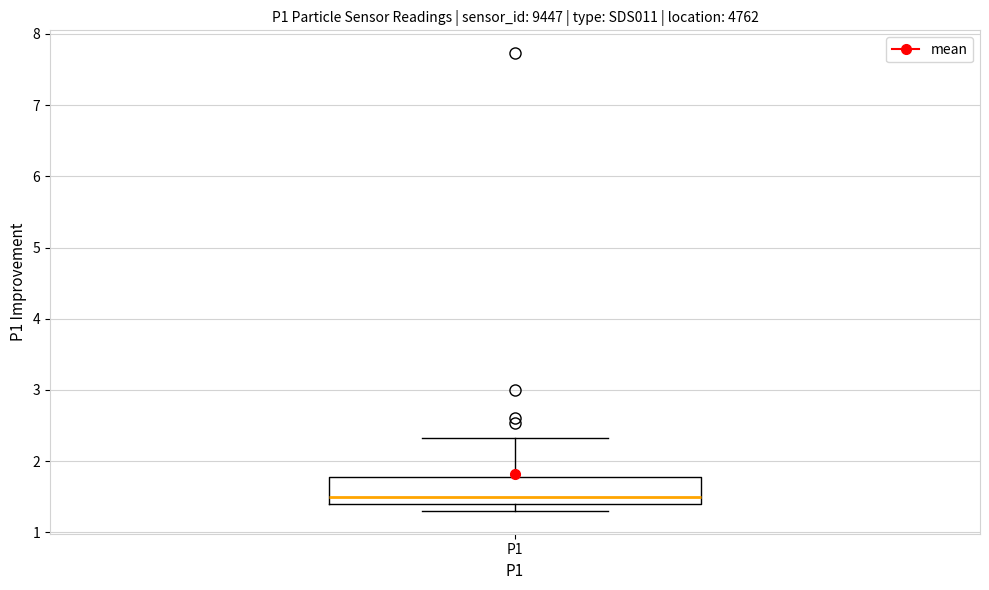

Where is the upper edge of the box for P1 on the y-axis? The values are not printed on the chart, so give them approximately, as read against the axis.

1.8